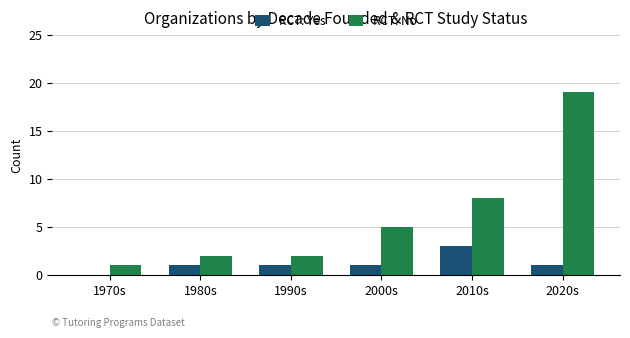

At which label is RCT: No closest to 10?

2010s